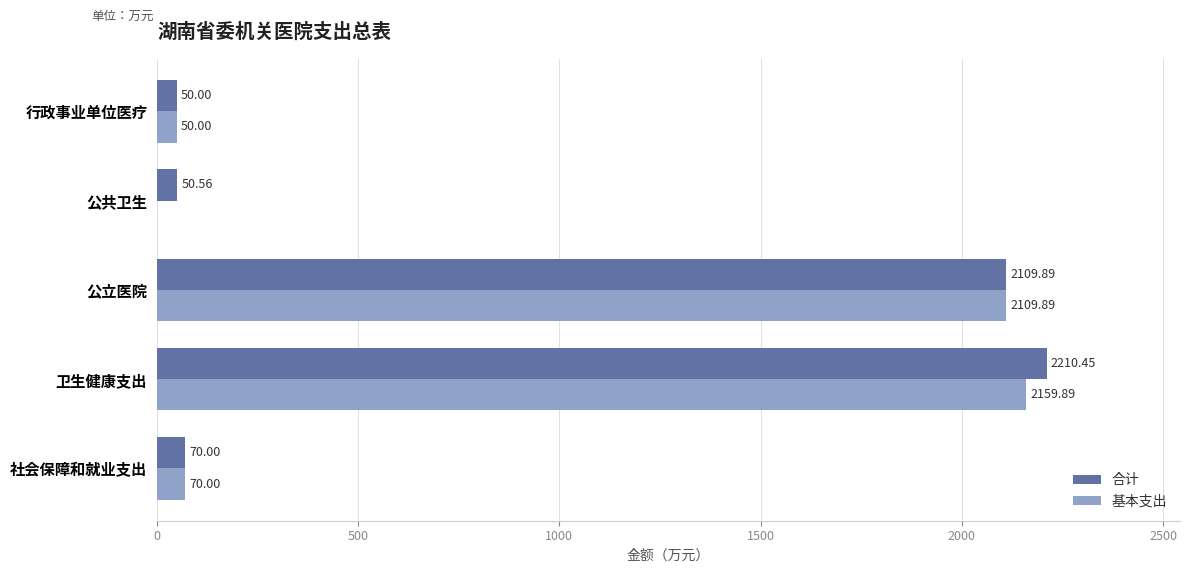

At which category is the sum across all series the highest?

卫生健康支出